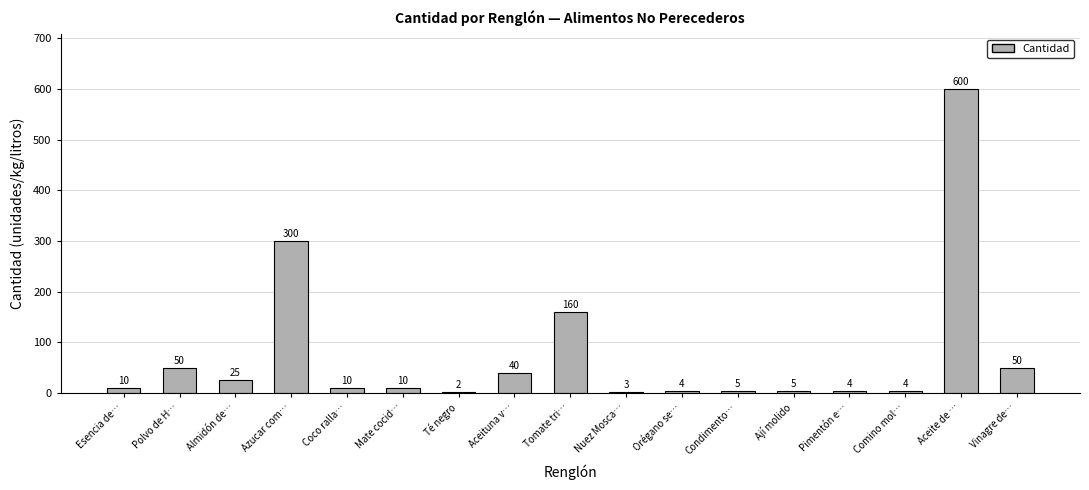

What is the sum of the values at Mate cocid… and Coco ralla…?

20